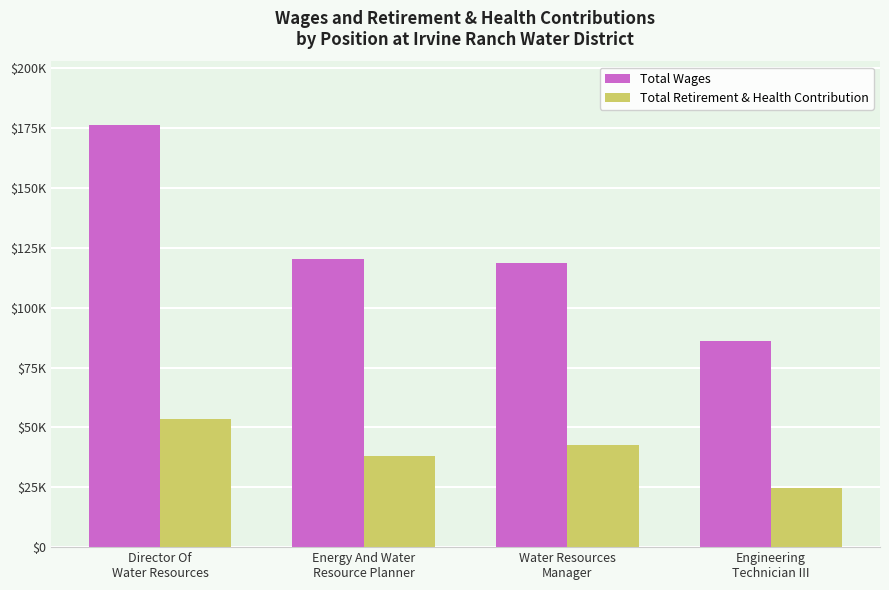

What is the approximate value of Total Retirement & Health Contribution at Engineering
Technician III, to the nearest 10?

24790